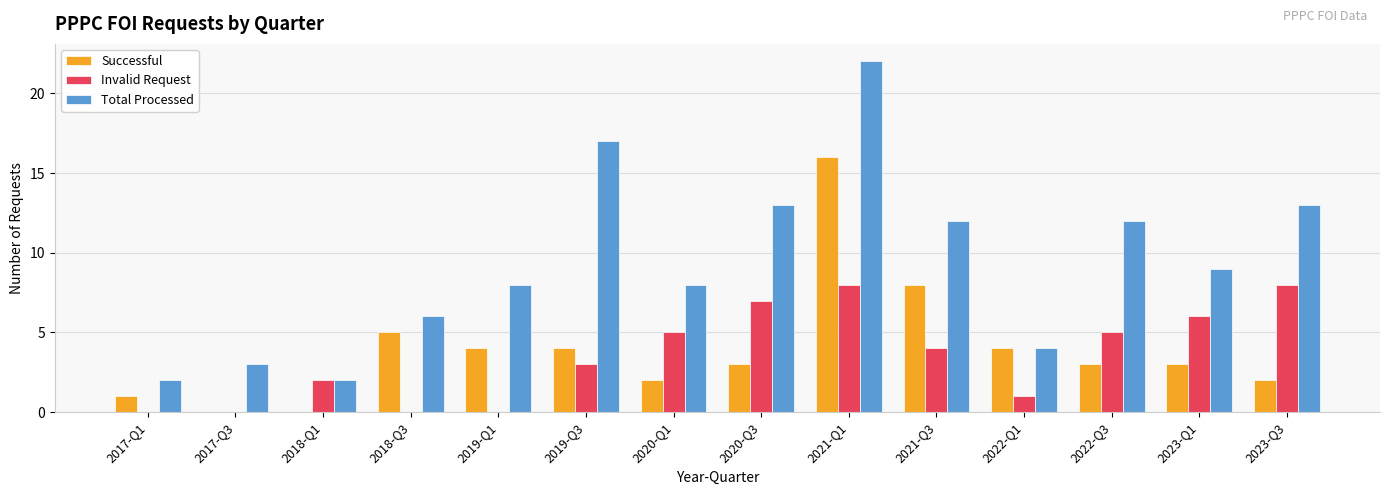

Which series has the largest range (max minus min)?

Total Processed